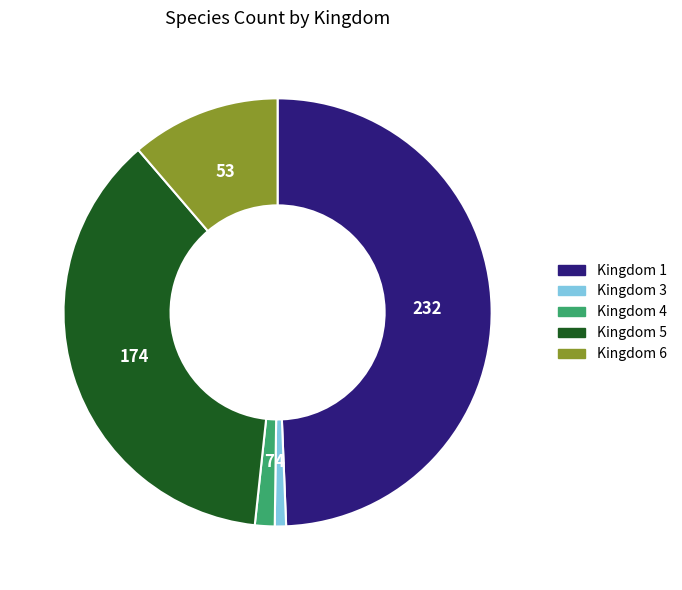

What is the ratio of the value at Kingdom 3 to the value at Kingdom 4?

0.6